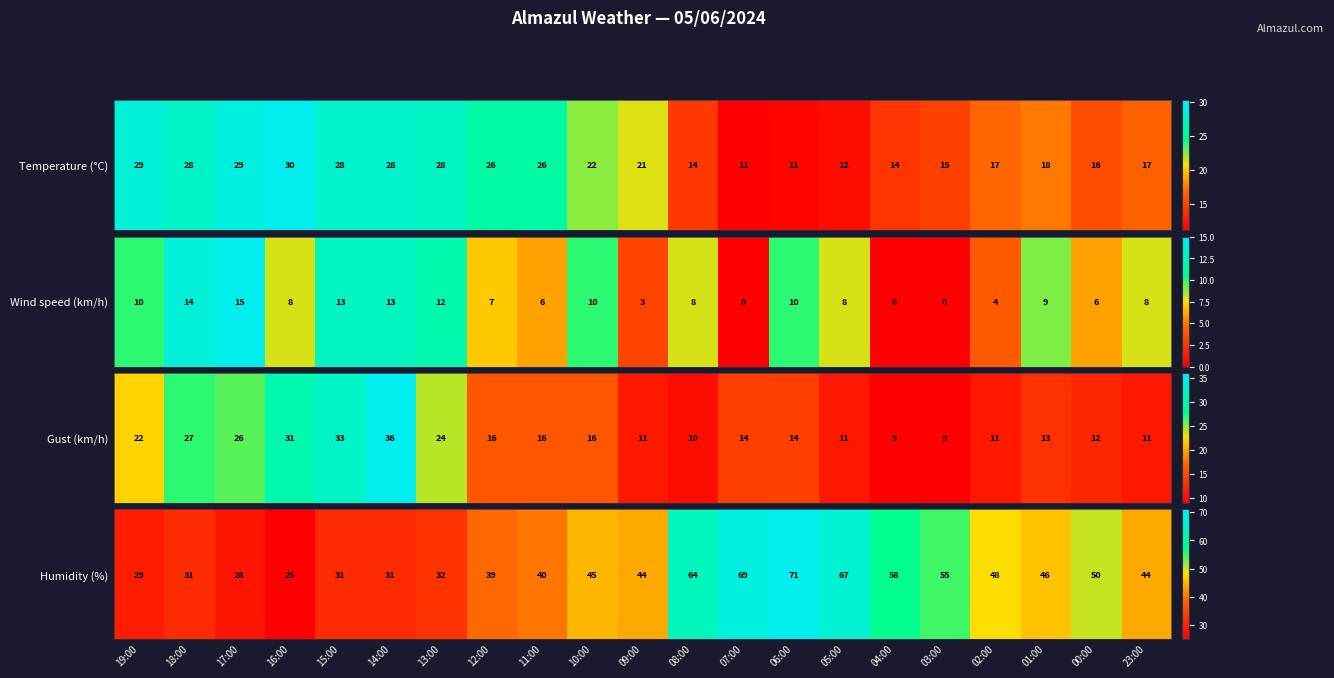

Where does the data first go above 44?

10:00